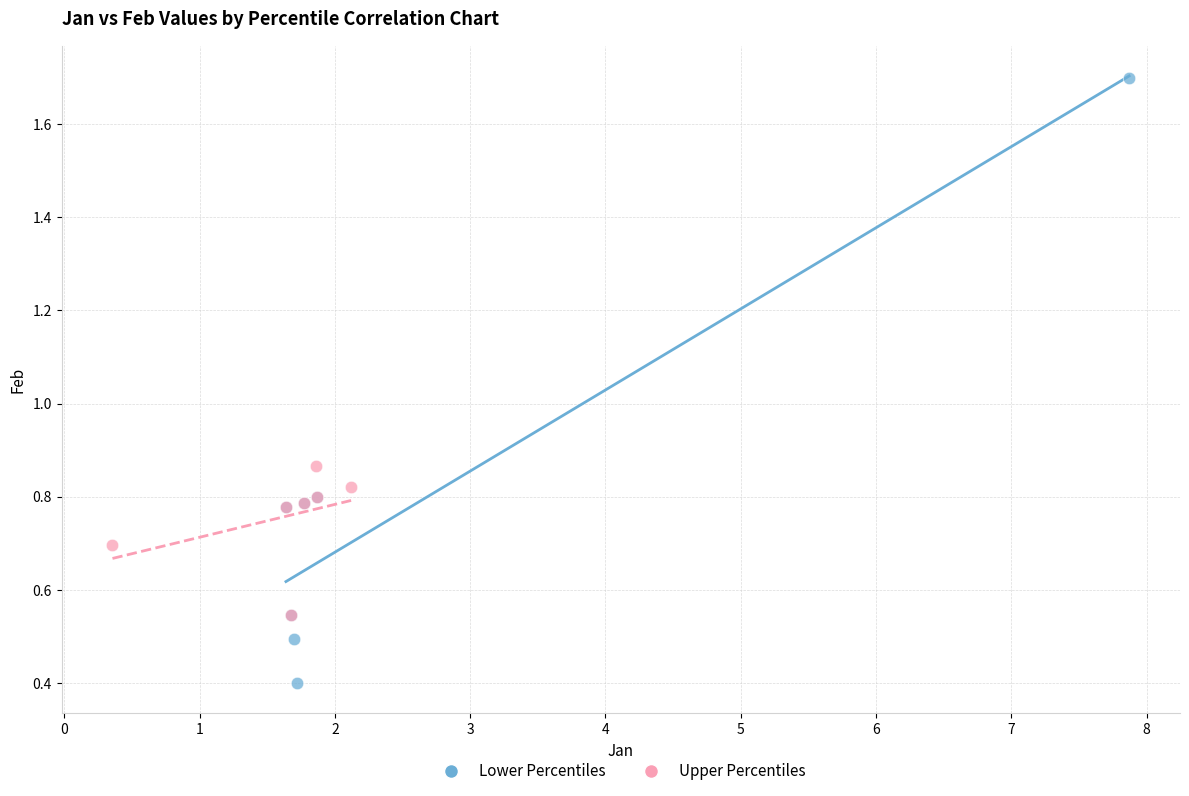

What are all the series names shown in the legend?

Lower Percentiles, Upper Percentiles